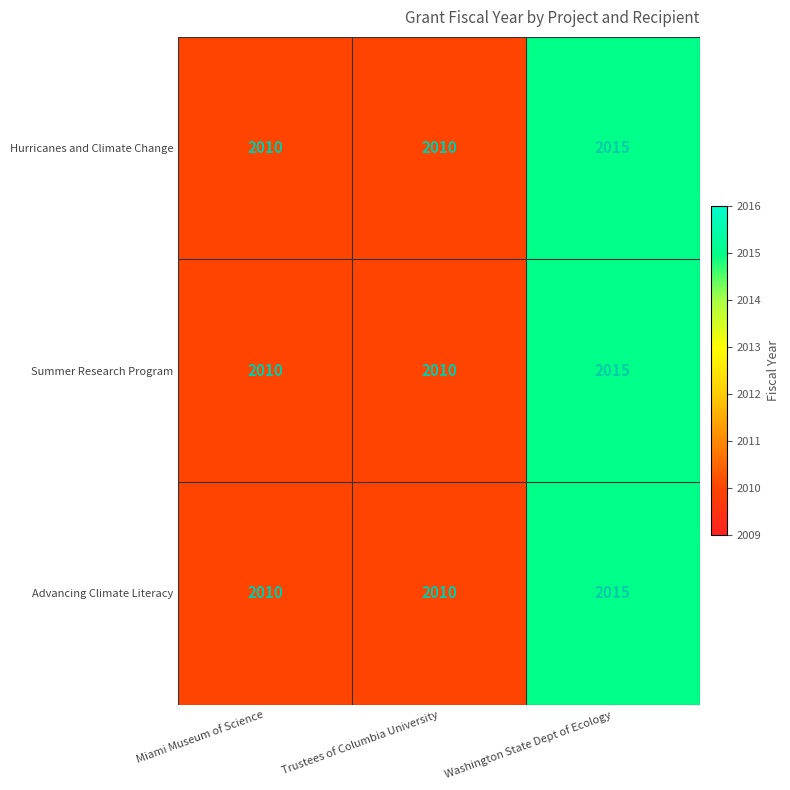

What is the maximum value shown in the chart?

2015